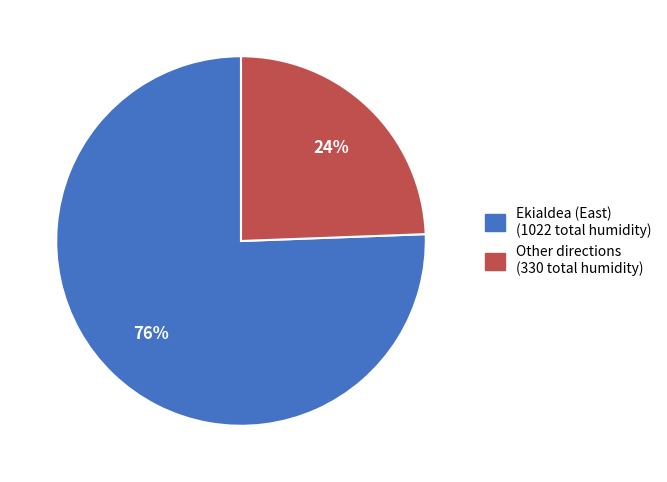

To the nearest percent, what is the average slice percentage?

50%